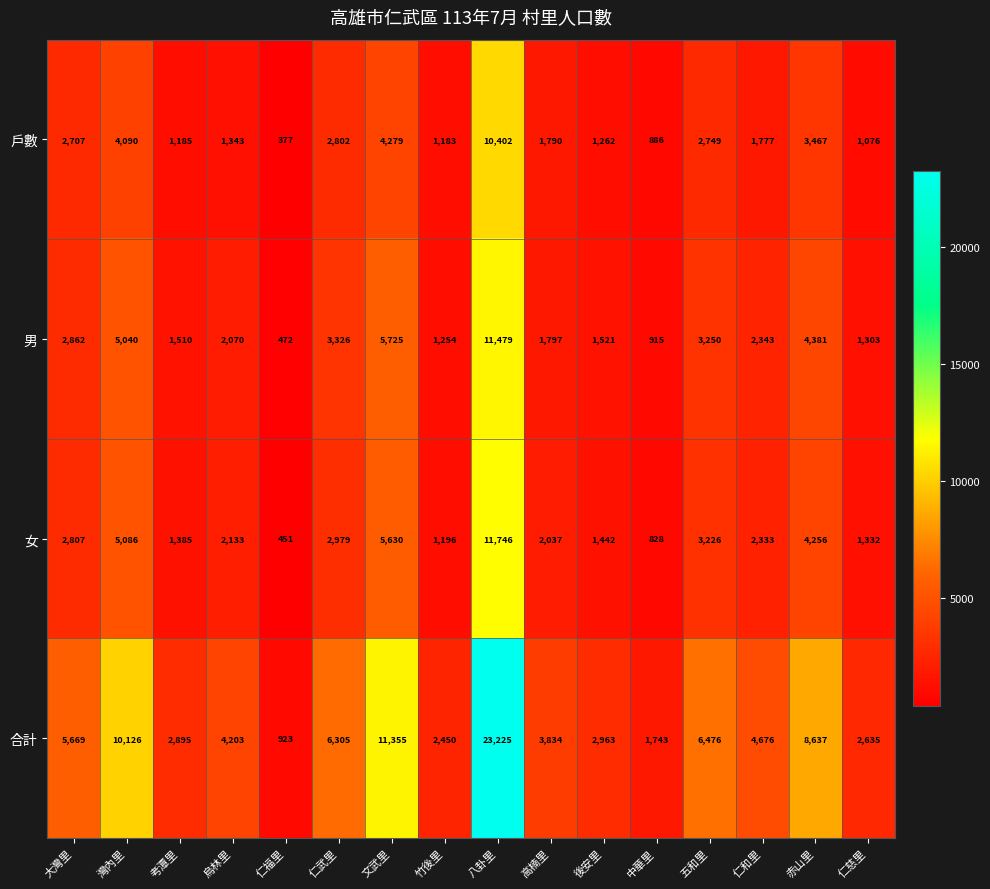

At 烏林里, list the series in order from smallest to largest.

戶數, 男, 女, 合計